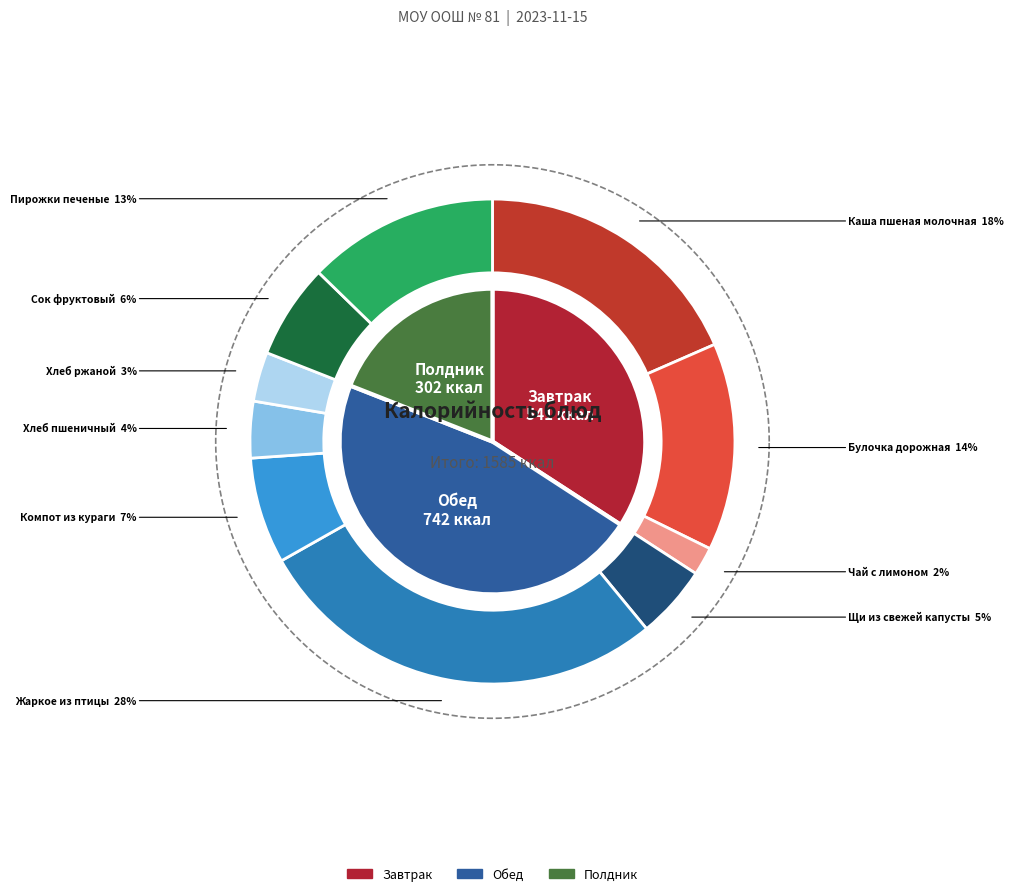

Which slice is the largest?

Жаркое из птицы